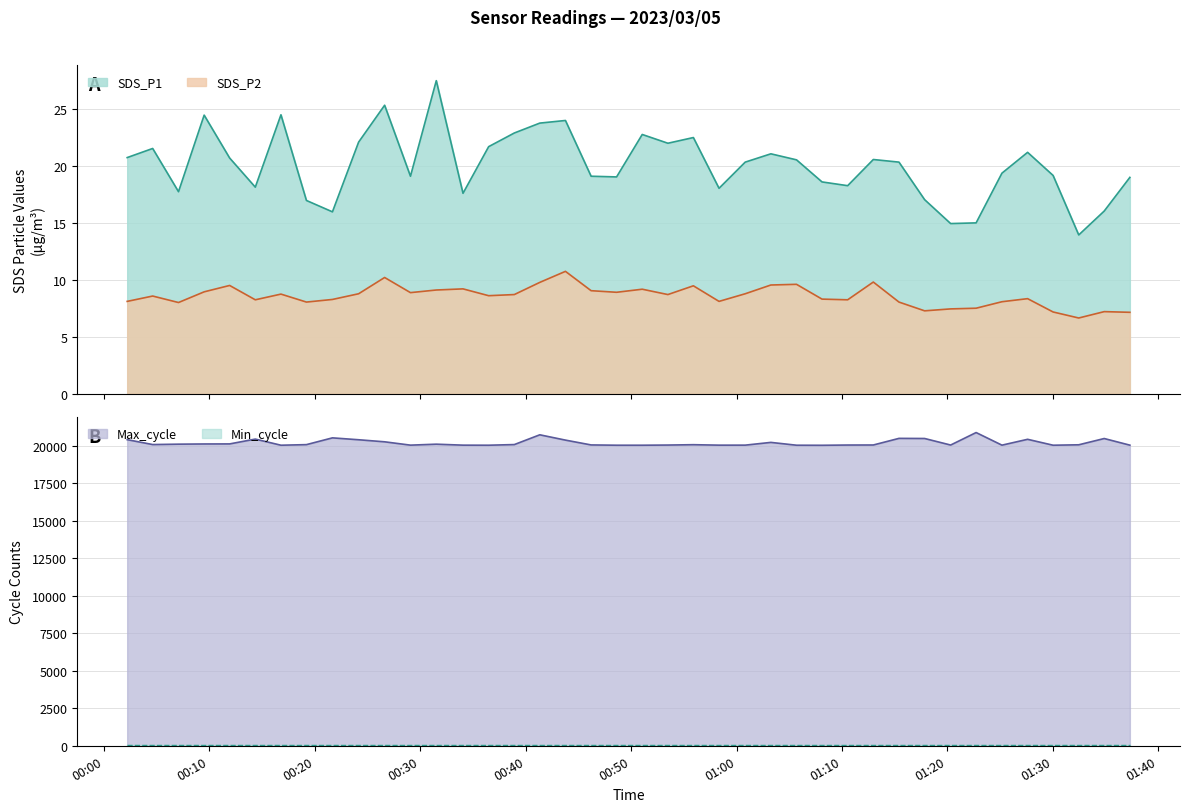

How many interior local valleys does the Max_cycle series have?

9